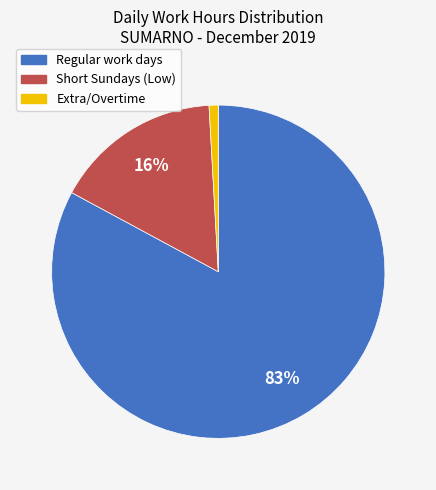

Is there any slice that represents more than half of the pie?

Yes